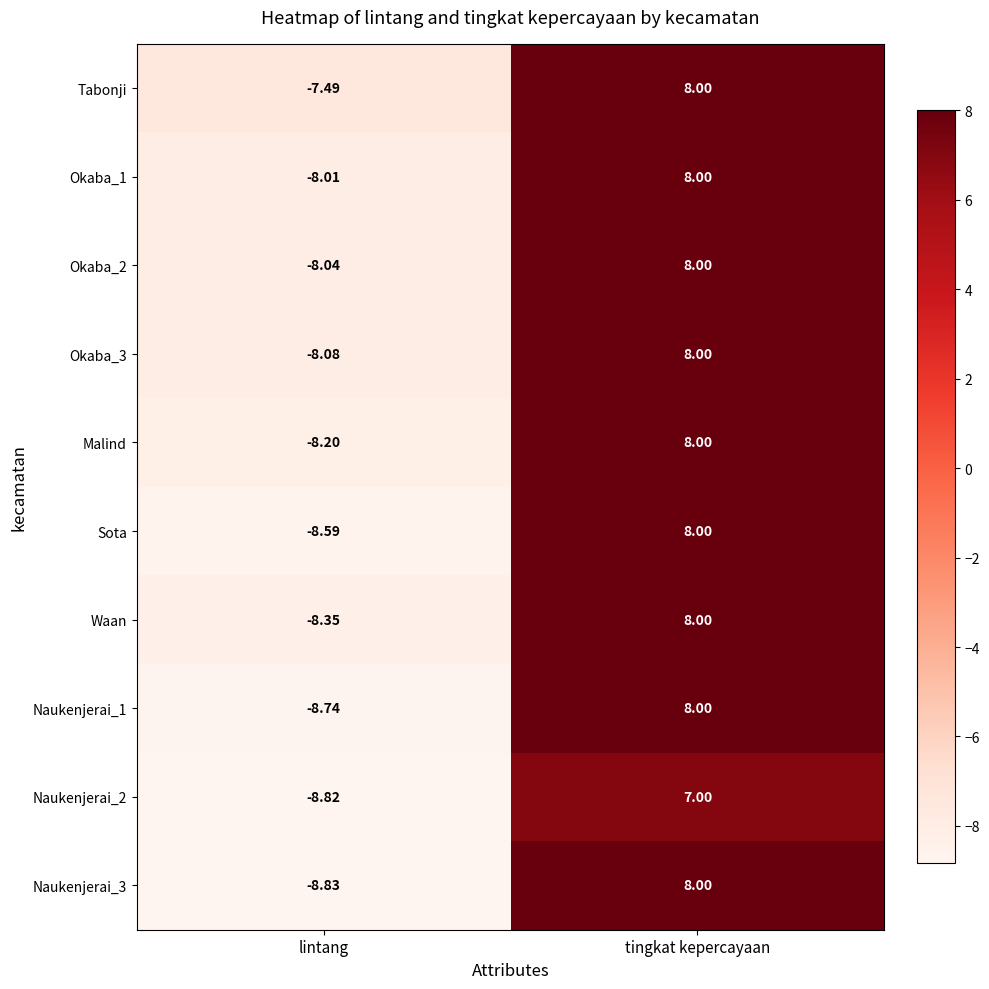

Which series has the largest total across all categories?

Tabonji